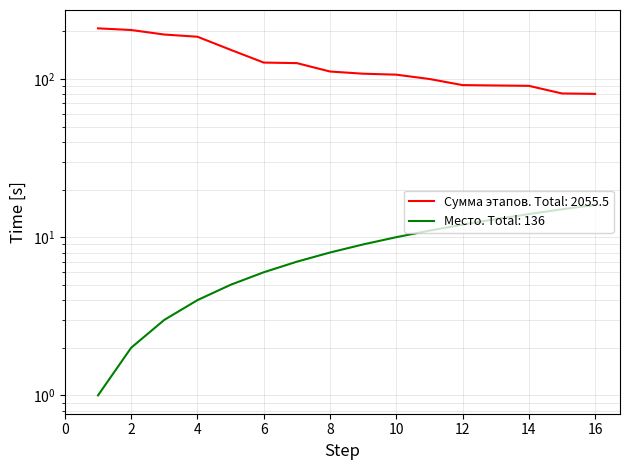

True or false: Место (Rank) and Сумма этапов (Top athletes) cross at least once.

False